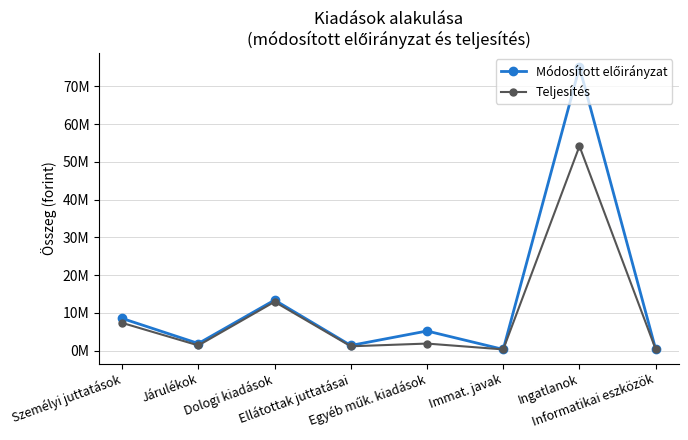

Does the chart have visible grid lines?

Yes